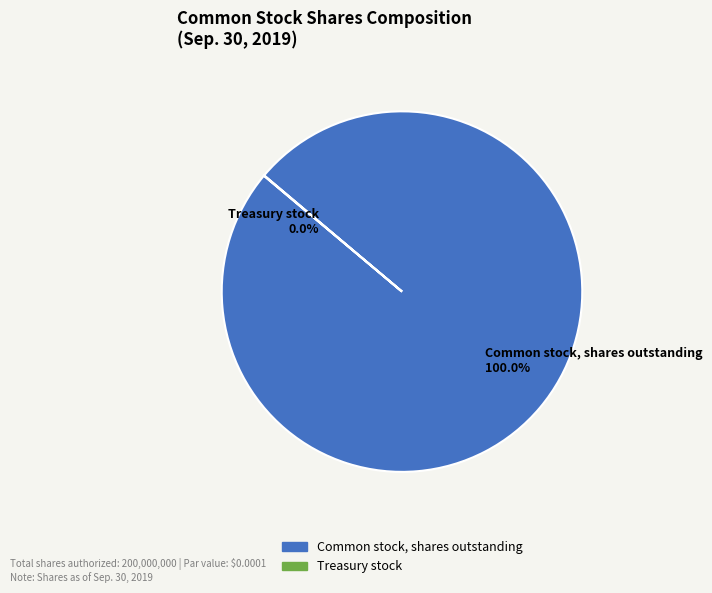

Is there a majority slice in this chart?

Yes